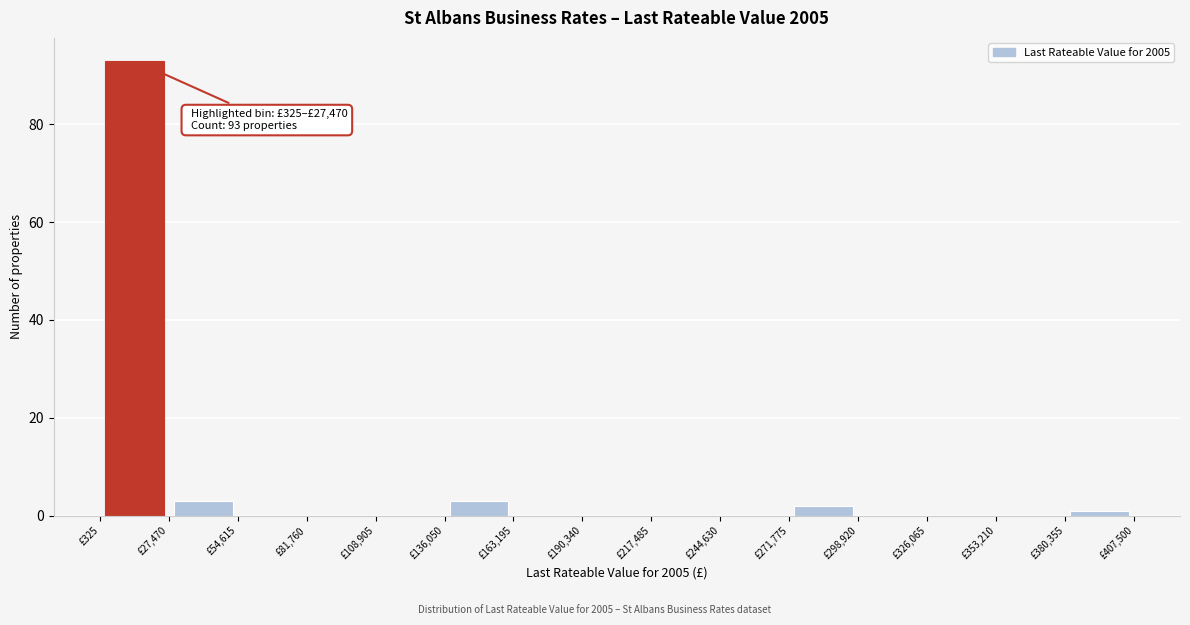

Over which range of the x-axis is the bar tallest?

0 to 25000